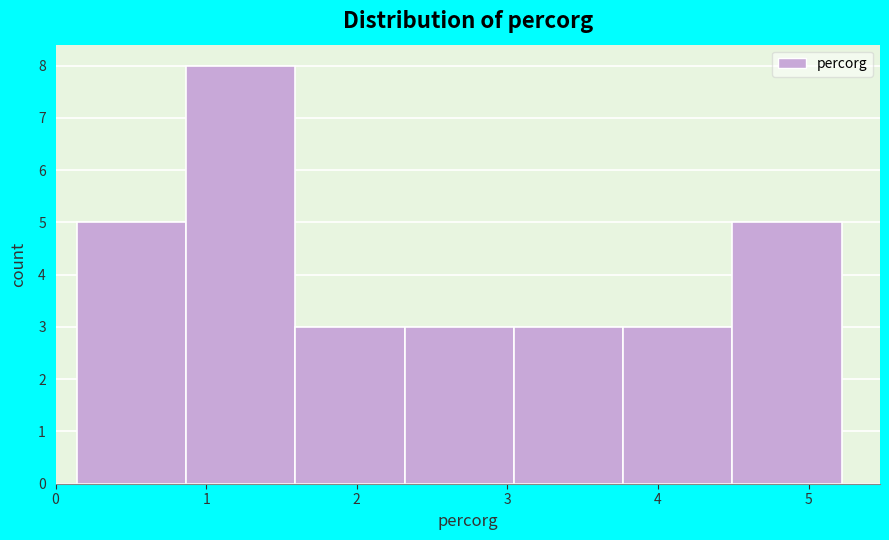

Over which range of the x-axis is the bar tallest?

0.9 to 1.6